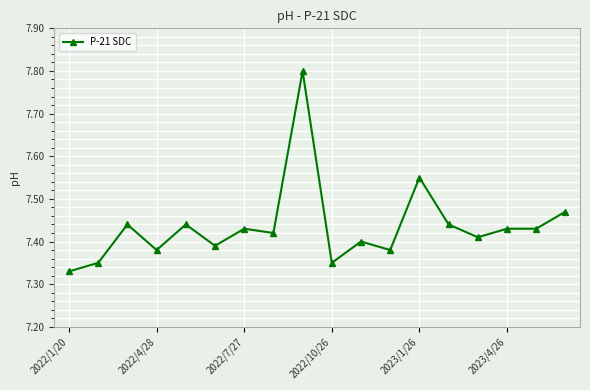

Count the values in the range 7 to 8.

18